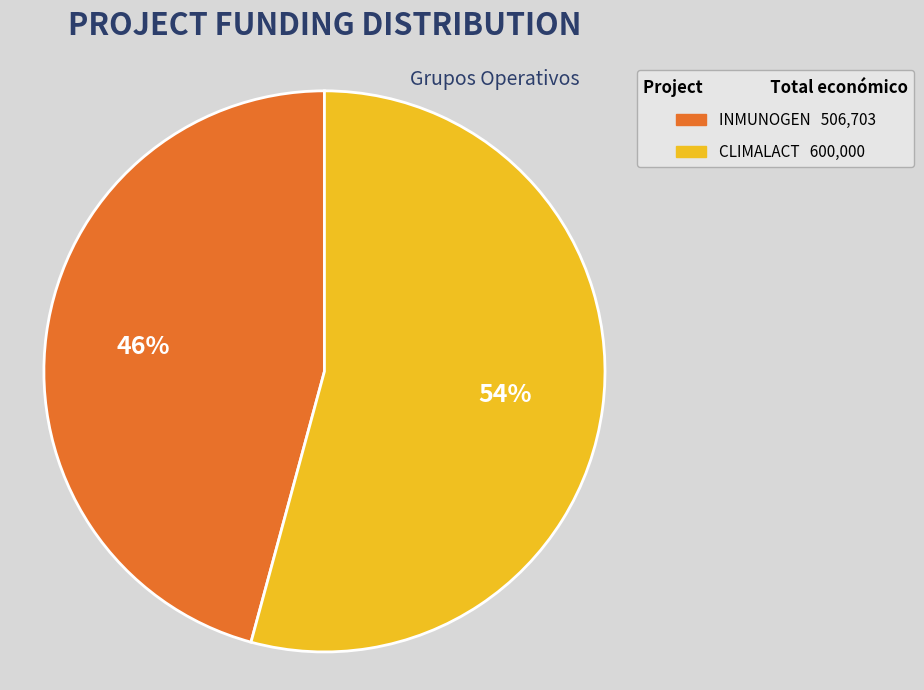

How many slices are in this pie chart?

2